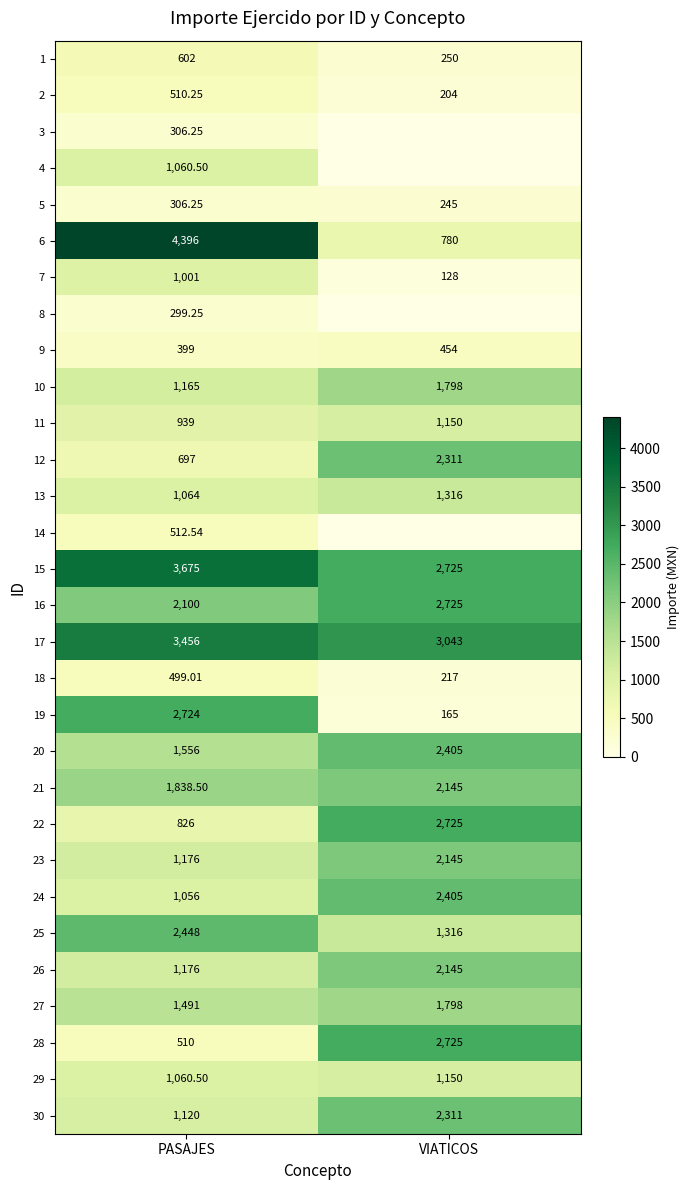

List the labels in order of 19 value, largest first.

PASAJES, VIATICOS